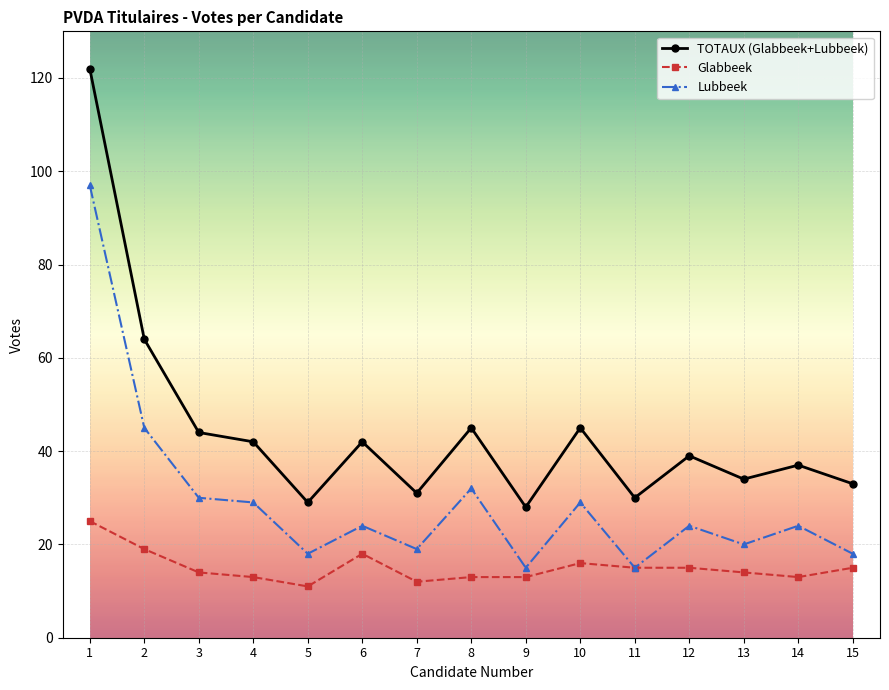

Reading left to right, extract all data points from this chart.

TOTAUX (Glabbeek+Lubbeek): 122	64	44	42	29	42	31	45	28	45	30	39	34	37	33
Glabbeek: 25	19	14	13	11	18	12	13	13	16	15	15	14	13	15
Lubbeek: 97	45	30	29	18	24	19	32	15	29	15	24	20	24	18